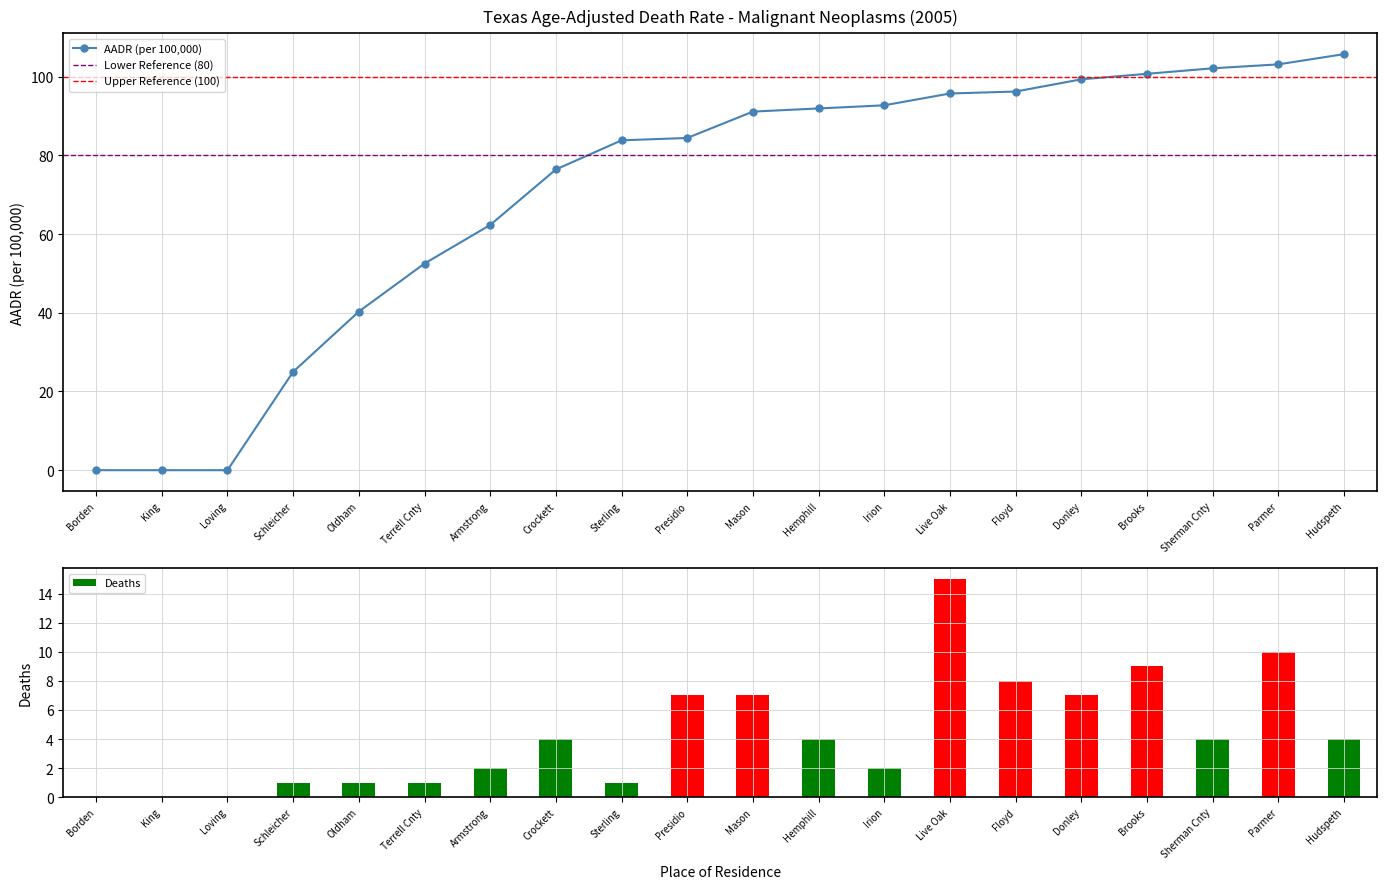

Reading left to right, what are all the values shown in this chart?

AADR: Borden=0.0	King=0.0	Loving=0.0	Schleicher=25.0	Oldham=40.3	Terrell Cnty=52.5	Armstrong=62.3	Crockett=76.4	Sterling=83.8	Presidio=84.4	Mason=91.1	Hemphill=91.9	Irion=92.7	Live Oak=95.7	Floyd=96.2	Donley=99.3	Brooks=100.7	Sherman Cnty=102.1	Parmer=103.1	Hudspeth=105.7
Deaths: Borden=0.0	King=0.0	Loving=0.0	Schleicher=1.0	Oldham=1.0	Terrell Cnty=1.0	Armstrong=2.0	Crockett=4.0	Sterling=1.0	Presidio=7.0	Mason=7.0	Hemphill=4.0	Irion=2.0	Live Oak=15.0	Floyd=8.0	Donley=7.0	Brooks=9.0	Sherman Cnty=4.0	Parmer=10.0	Hudspeth=4.0